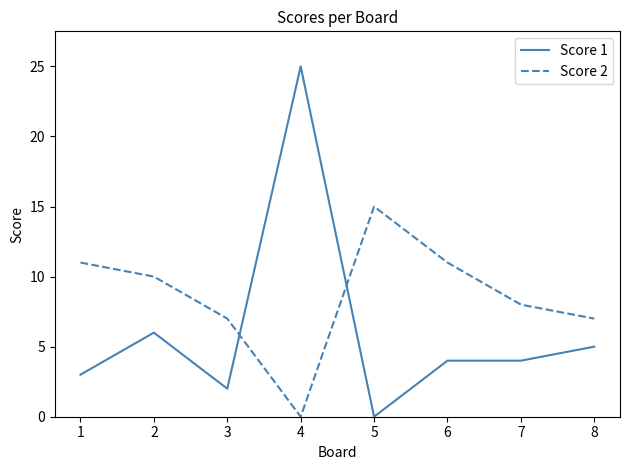

Which series has the largest total across all categories?

Score 2